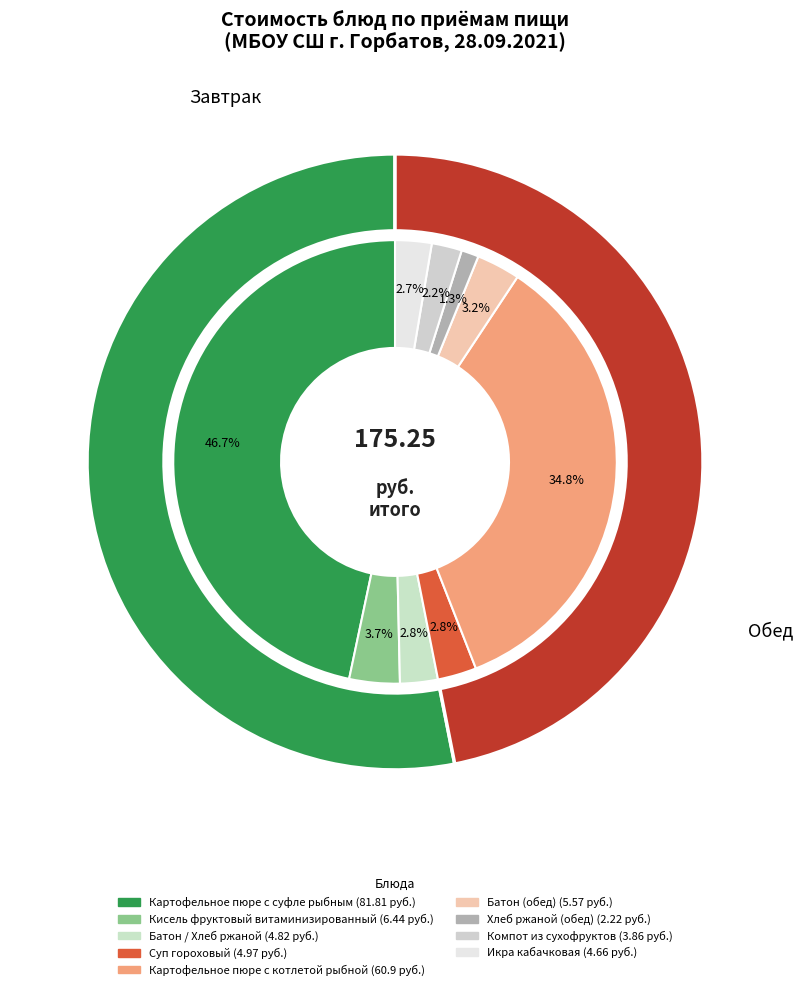

Count the number of slices in the pie.

9